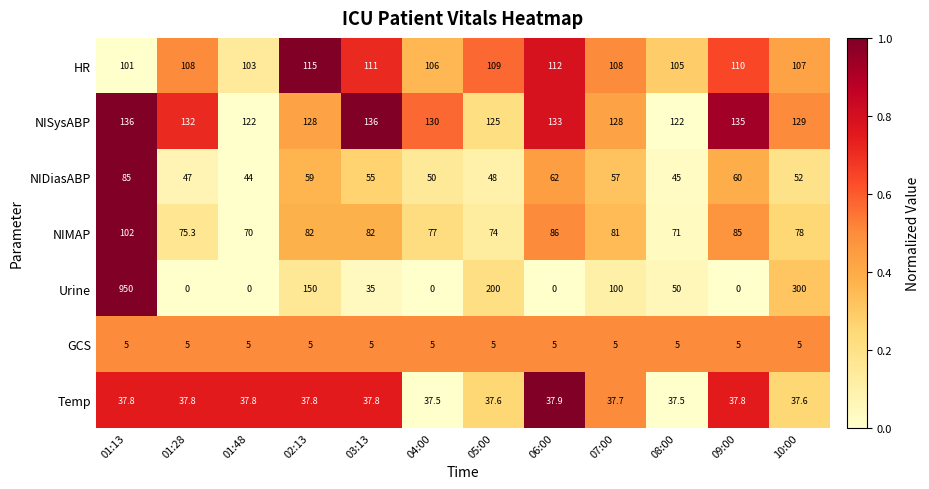

What is the minimum value for Temp?

37.5